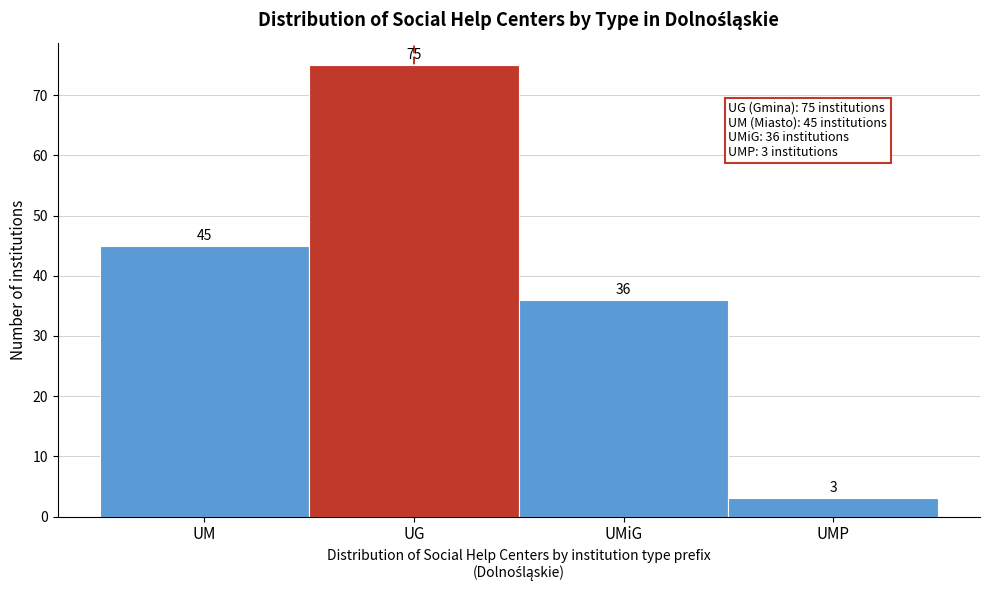

Reading left to right, list all the values displayed in this chart.

UM=45	UG=75	UMiG=36	UMP=3